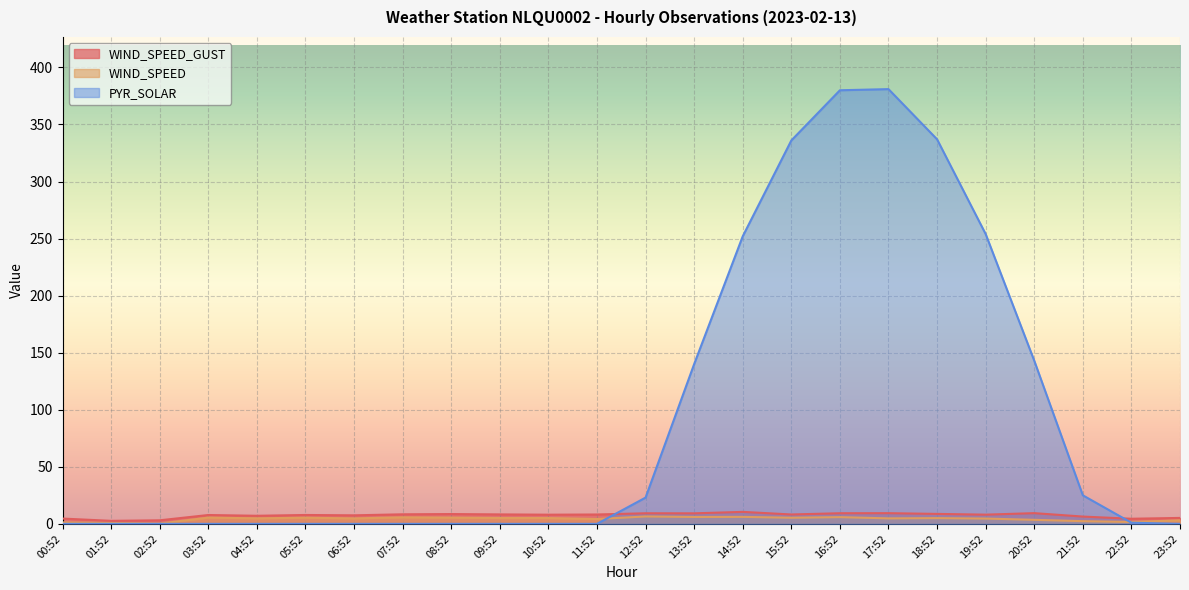

What is the difference between the highest and lowest values at 21:52?

22.6